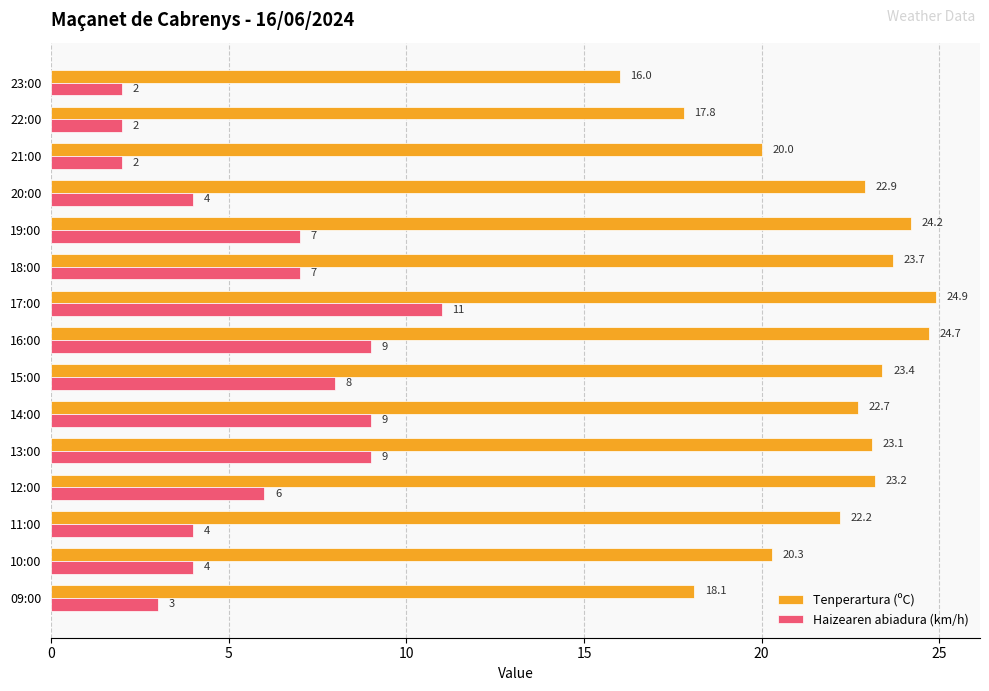

Rank the series at 18:00 from lowest to highest value.

Haizearen abiadura (km/h), Tenperartura (ºC)